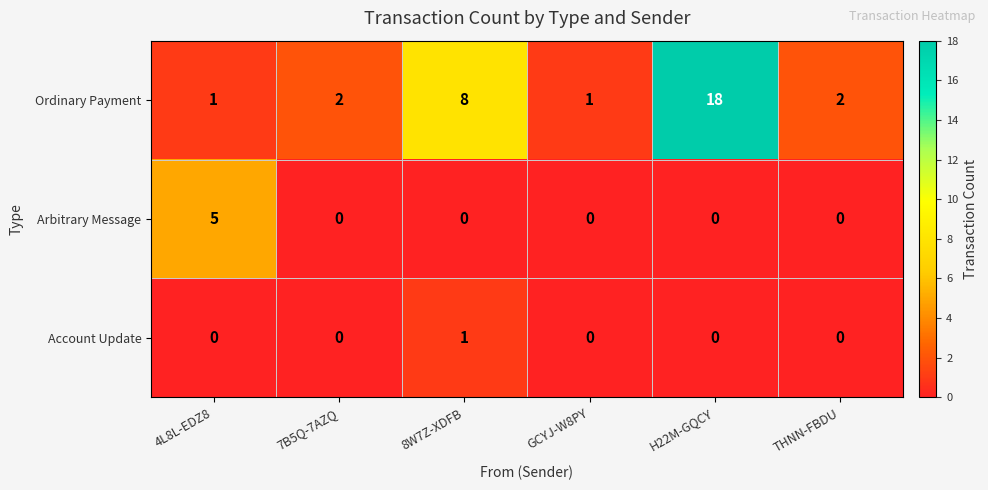

List the series in order of their peak value, lowest first.

Account Update, Arbitrary Message, Ordinary Payment